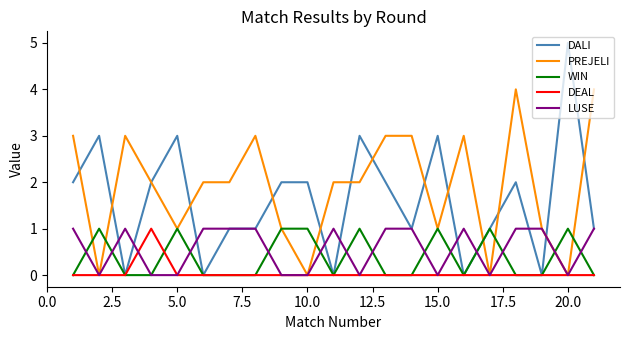

What is the highest value of the PREJELI series?

4